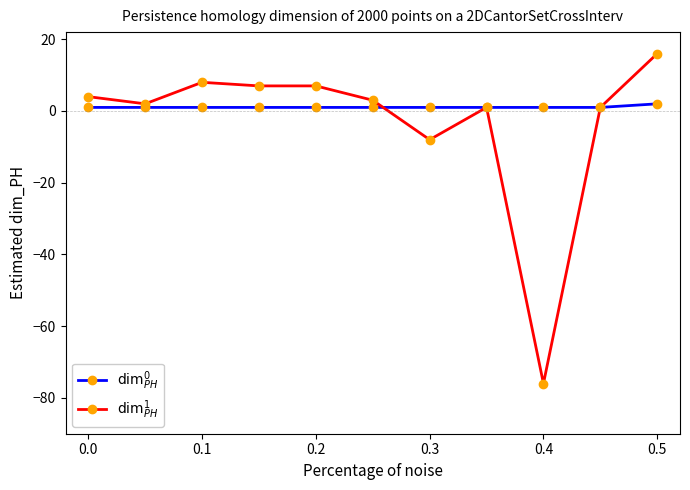

What is the smallest value displayed?

-76